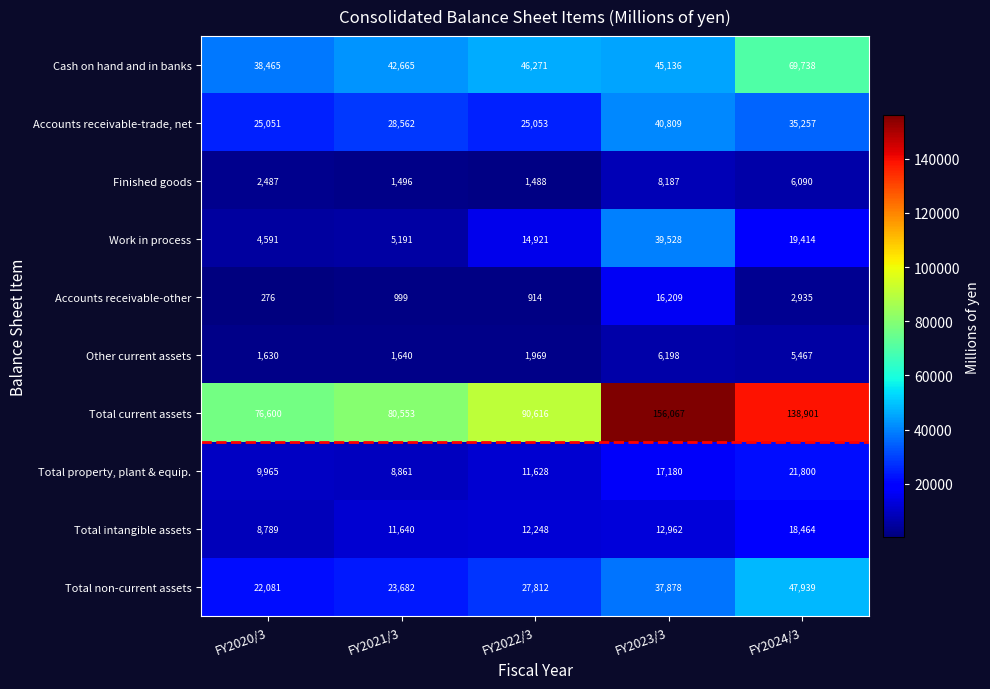

Where is Accounts receivable-other nearest to the value 8242?

FY2024/3